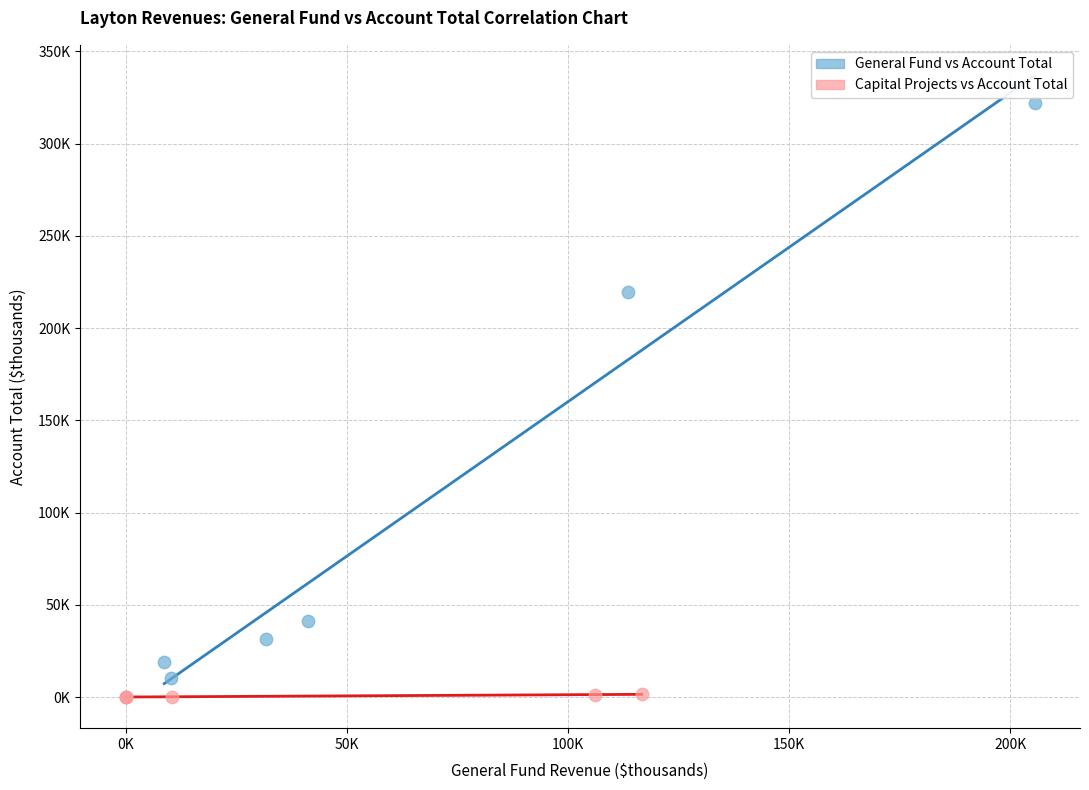

Which series contains the lowest Y value?

Capital Projects vs Account Total